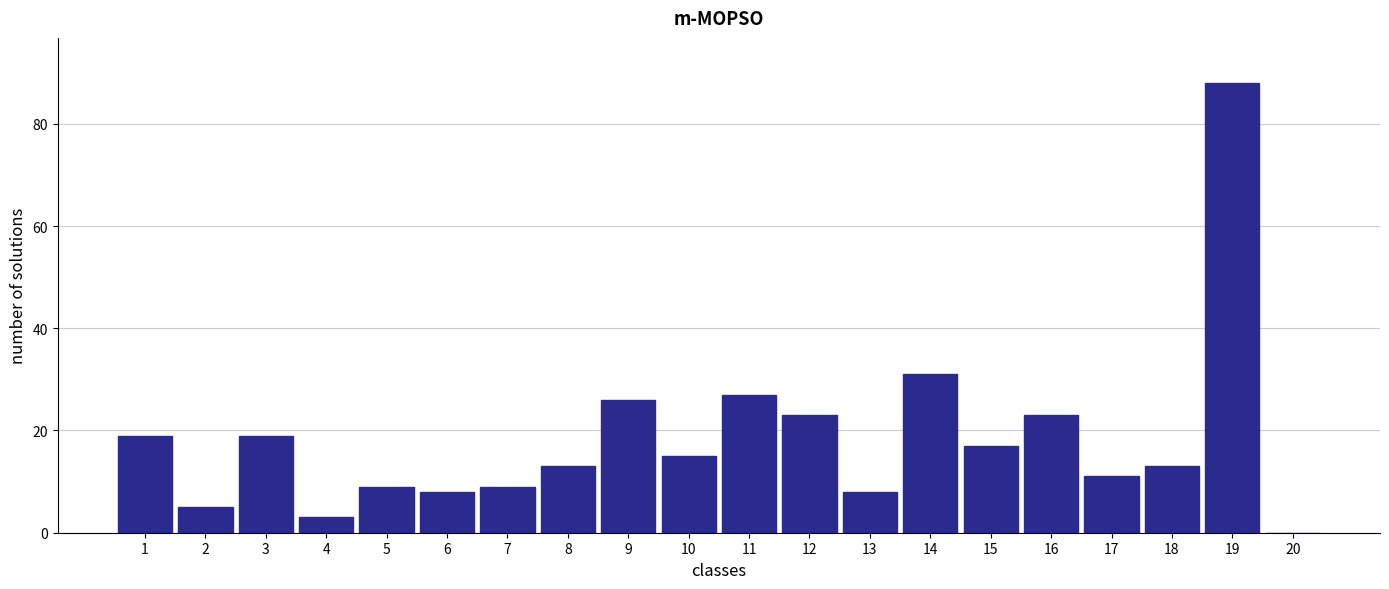

Reading left to right, transcribe all the data shown in this chart.

1=19	2=5	3=19	4=3	5=9	6=8	7=9	8=13	9=26	10=15	11=27	12=23	13=8	14=31	15=17	16=23	17=11	18=13	19=88	20=0